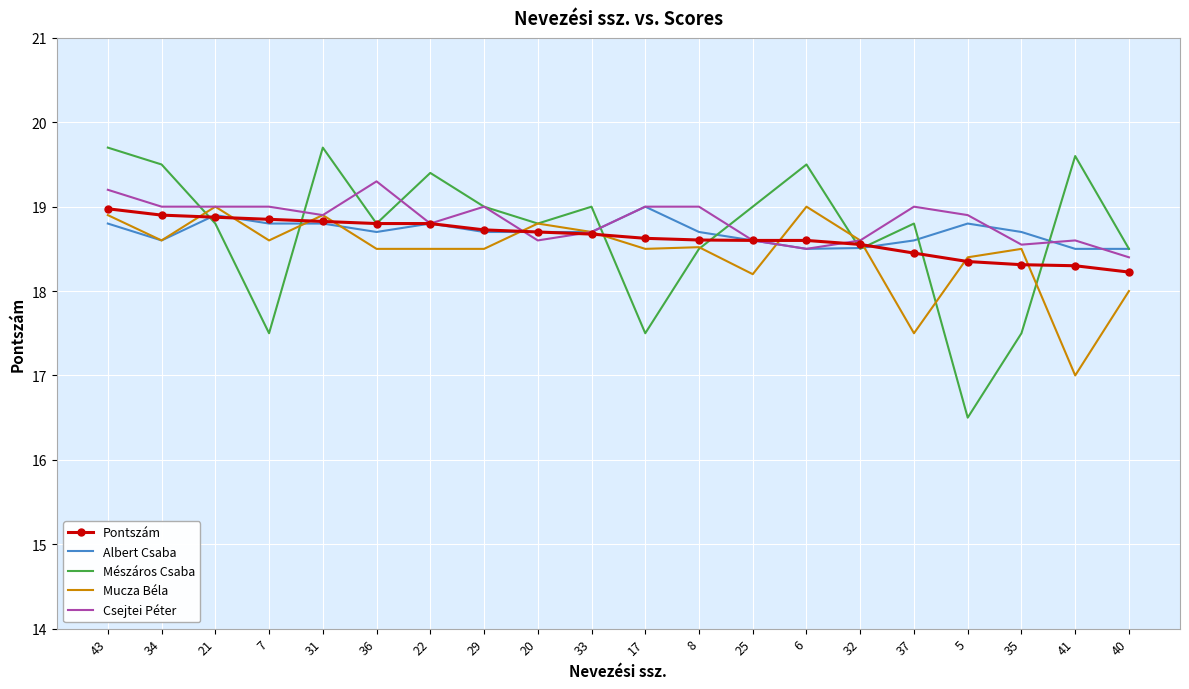

True or false: Albert Csaba has a value of 30.7 at 7.

False